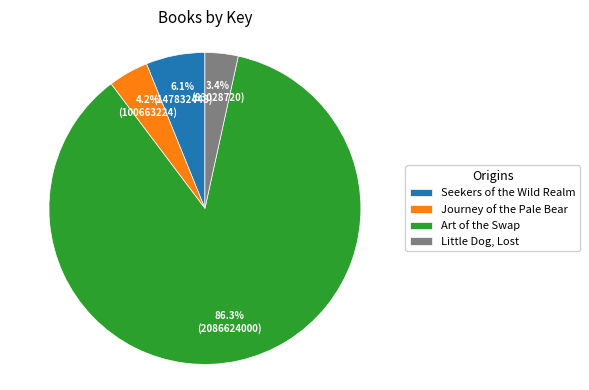

Which slice is the largest?

Art of the Swap